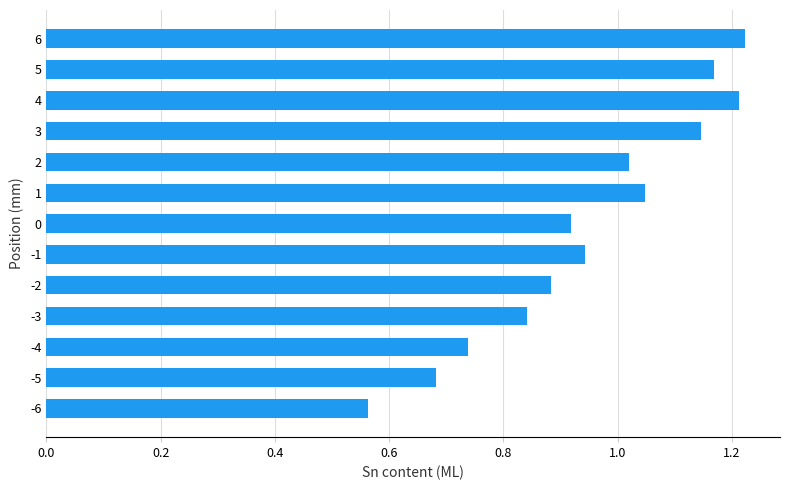

What is the sum of all values?

12.4